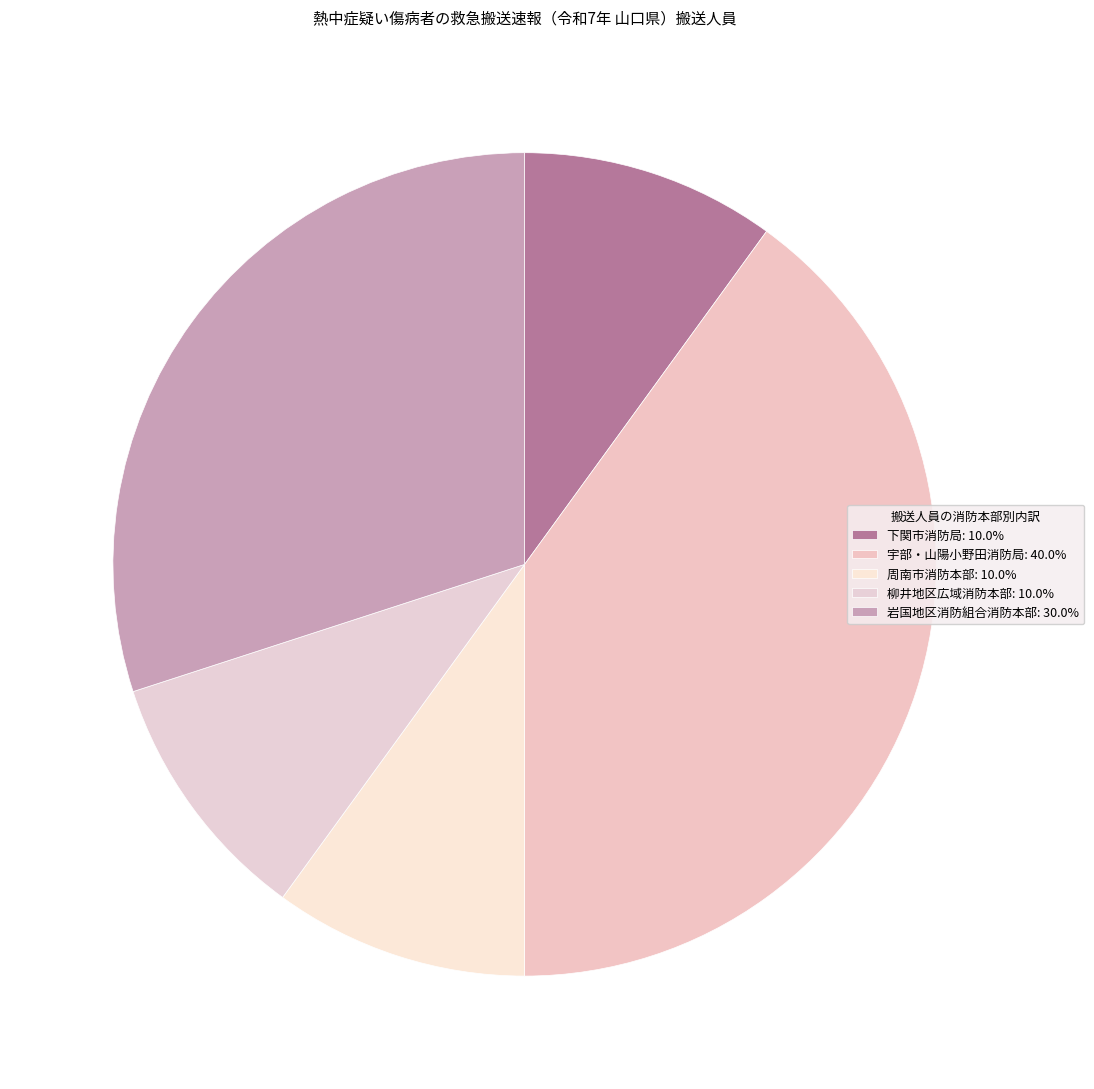

Between 宇部・山陽小野田消防局 and 周南市消防本部, which is larger?

宇部・山陽小野田消防局